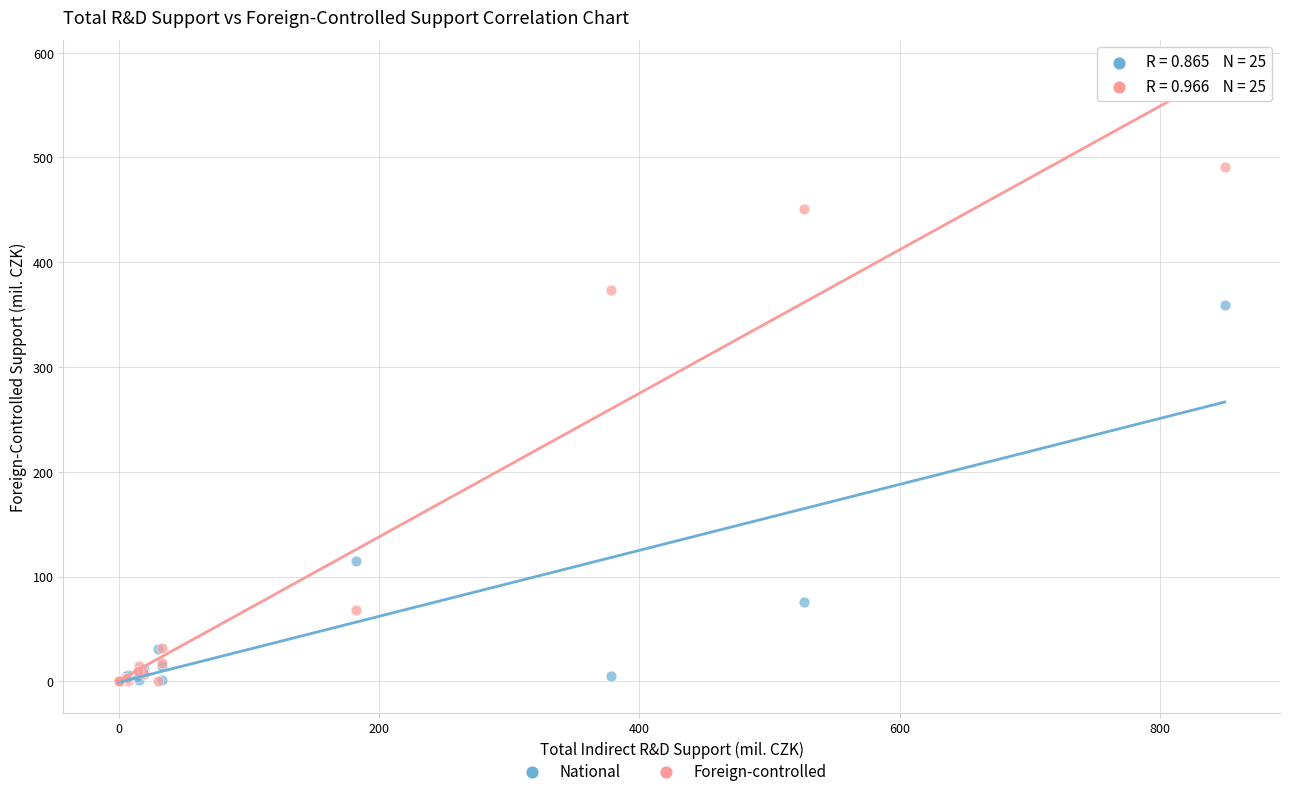

Across all series, what Y value is closest to 245?

358.8